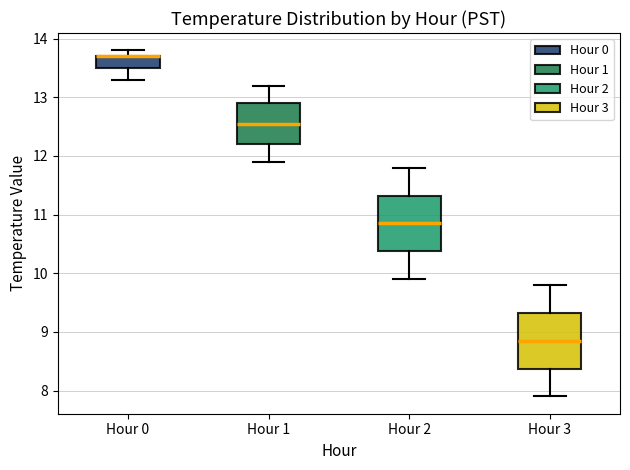

Reading left to right, transcribe this box plot: for each box, give where its median line is, the range the box spans, and where its two whiskers end, as read against the y-axis. The values are not printed on the chart, so give them approximately, as read against the axis.

Hour 0: median 13.7 (drawn on the box's upper edge), box 13.5 to 13.7, whiskers 13.3 to 13.8
Hour 1: median 12.6, box 12.2 to 12.9, whiskers 11.9 to 13.2
Hour 2: median 10.9, box 10.4 to 11.3, whiskers 9.9 to 11.8
Hour 3: median 8.9, box 8.4 to 9.3, whiskers 7.9 to 9.8